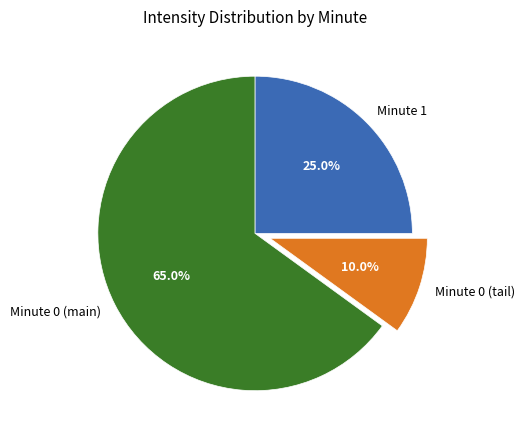

Is there any slice that represents more than half of the pie?

Yes